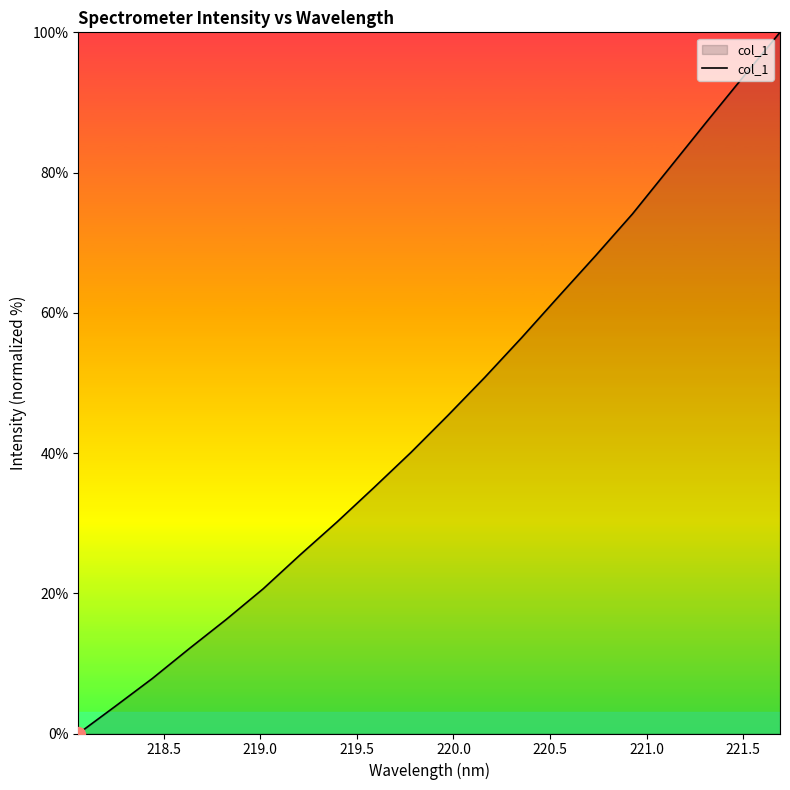

What is the difference between the maximum and minimum values?

100.0